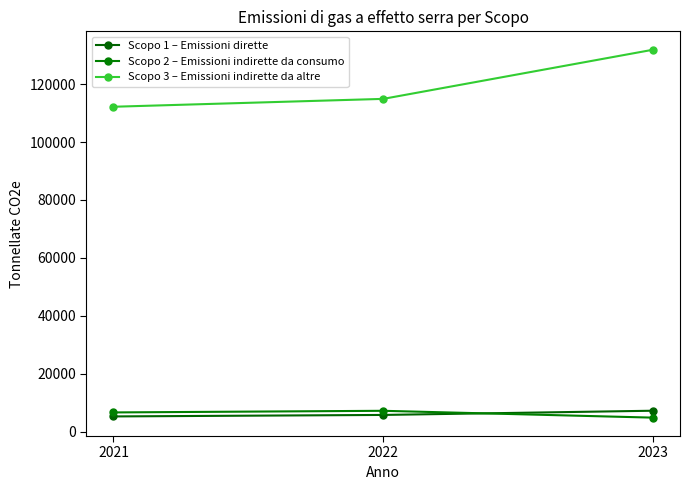

Count the Scopo 3 – Emissioni indirette da altre values in the range 112198 to 131895.

3